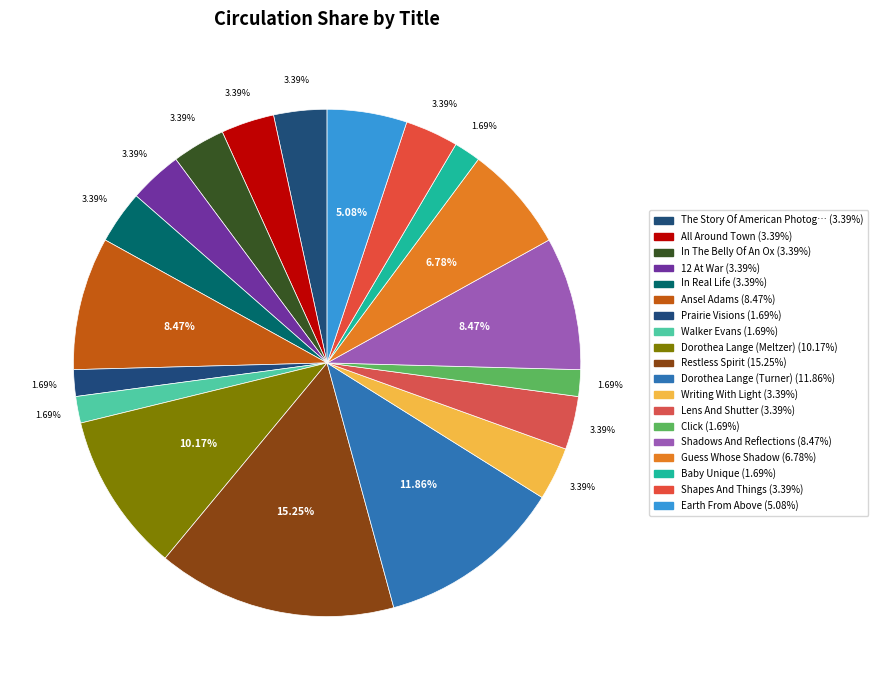

How many slices are in this pie chart?

19